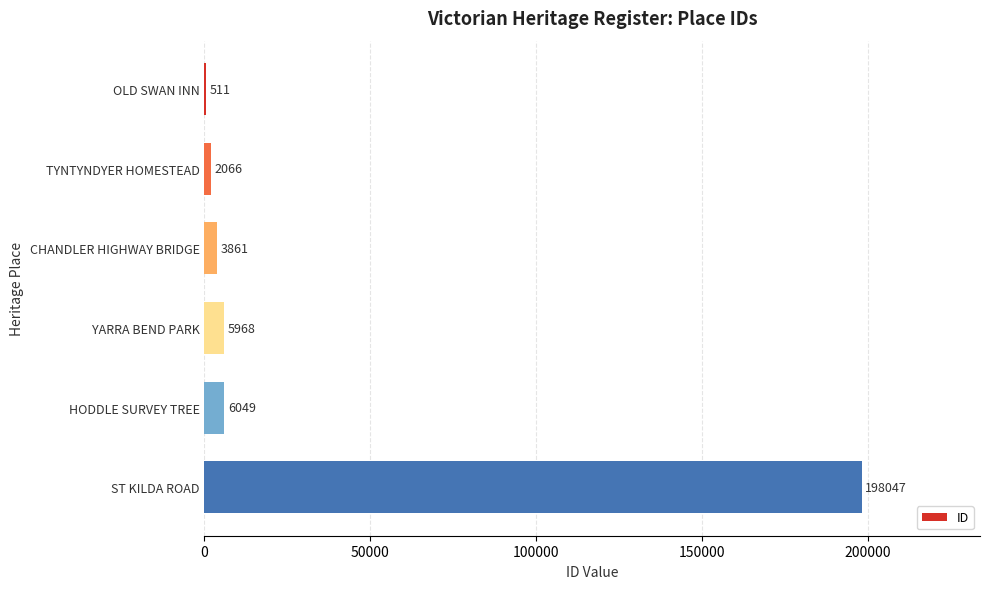

What is the average value?

36084